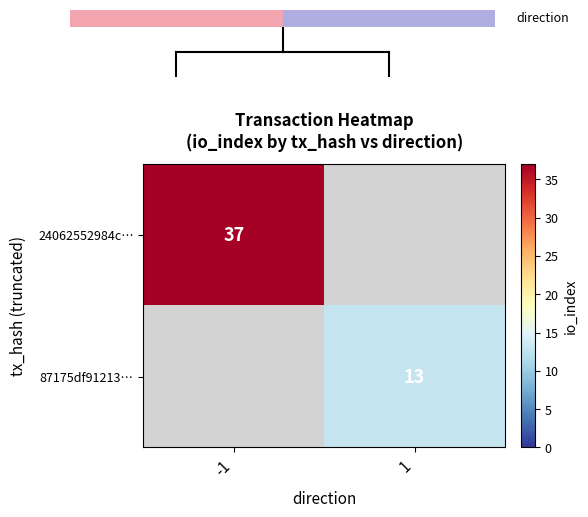

True or false: 87175df91213… has a value of 7 at 1.

False